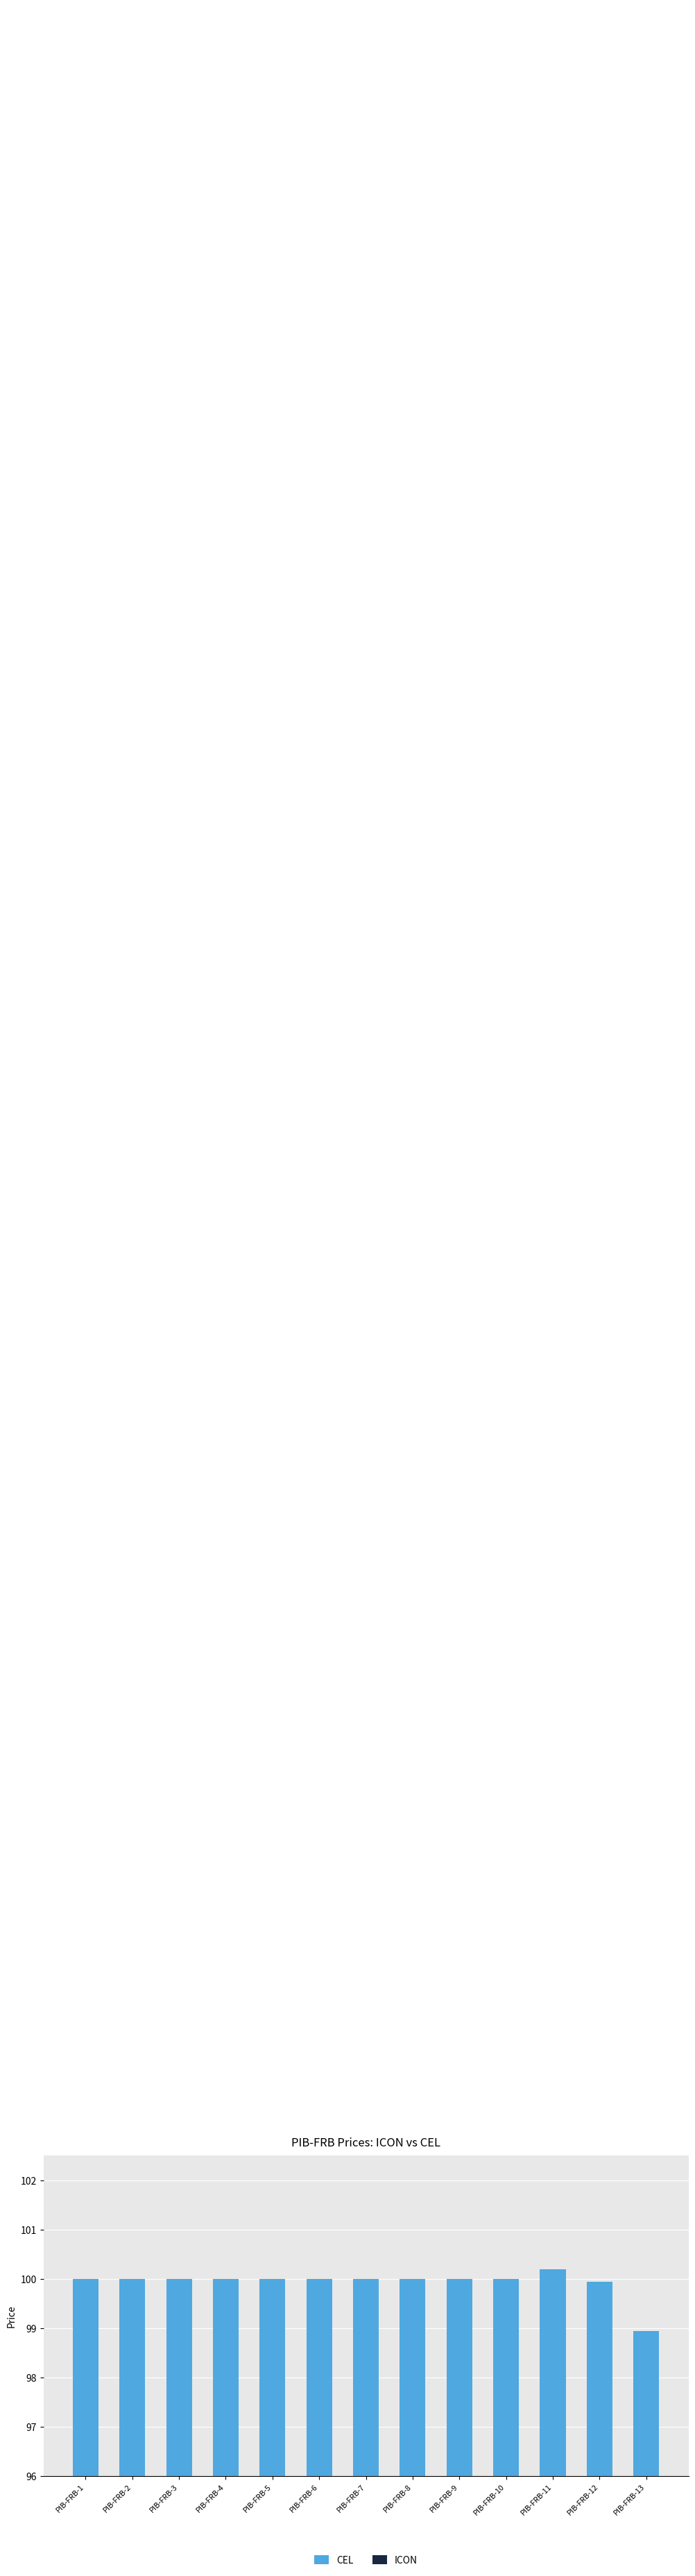

What is the value of the CEL bar at the 12th from the left?

100.0